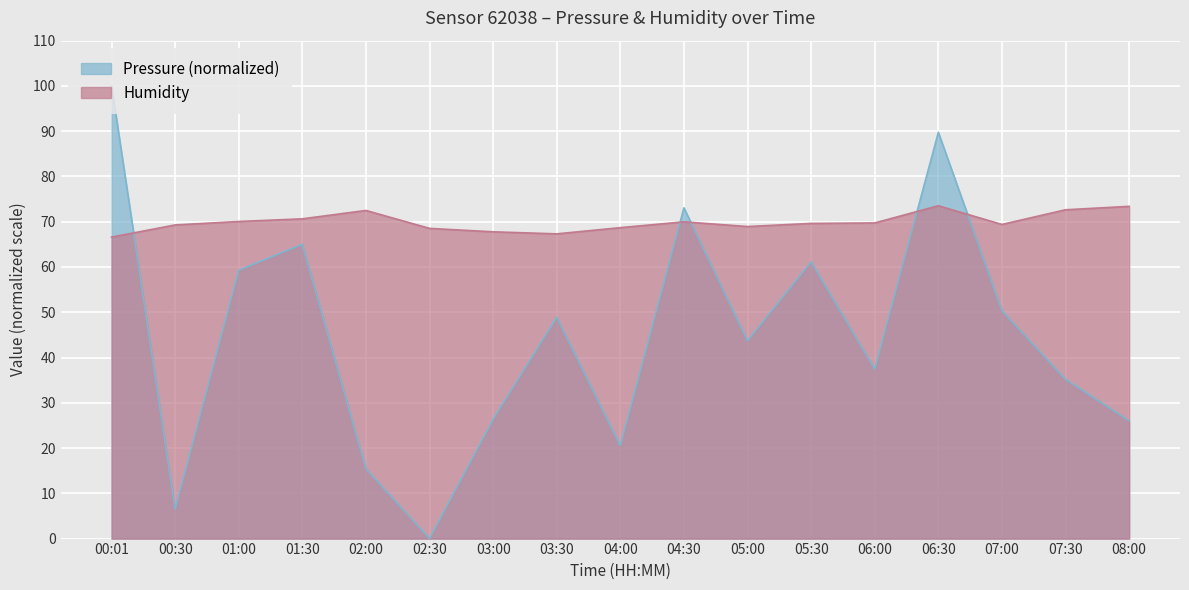

At which category is the sum across all series the highest?

00:01